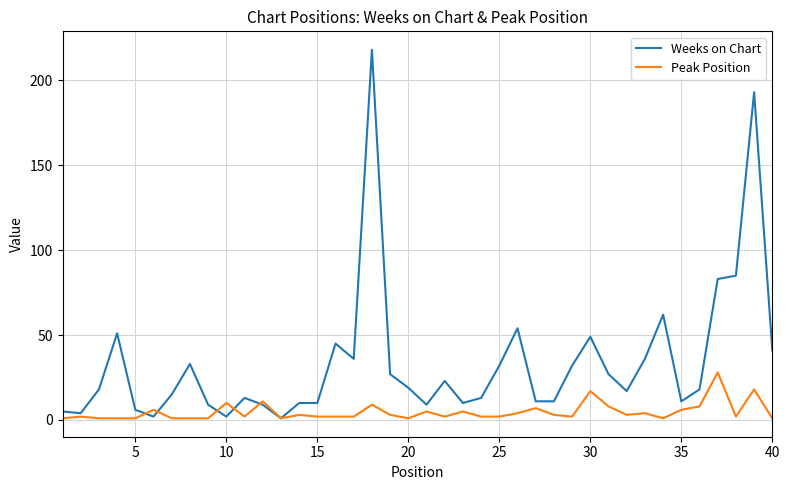

List the series in order of their overall mean, highest first.

Weeks on Chart, Peak Position